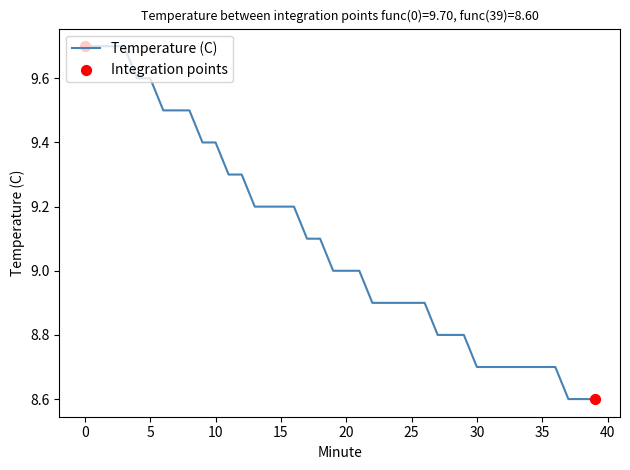

What is the minimum value shown in the chart?

8.6